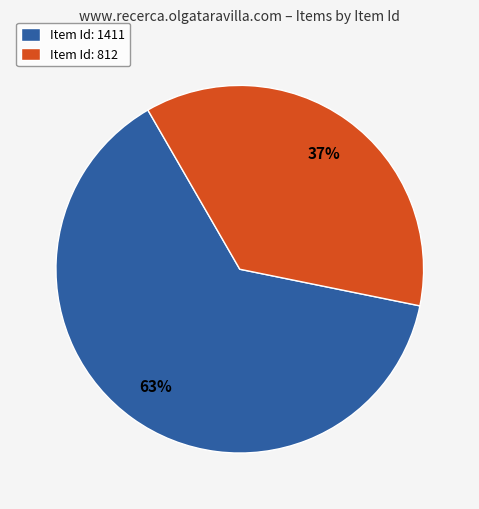

True or false: Item Id: 1411 accounts for 63% of the total.

True